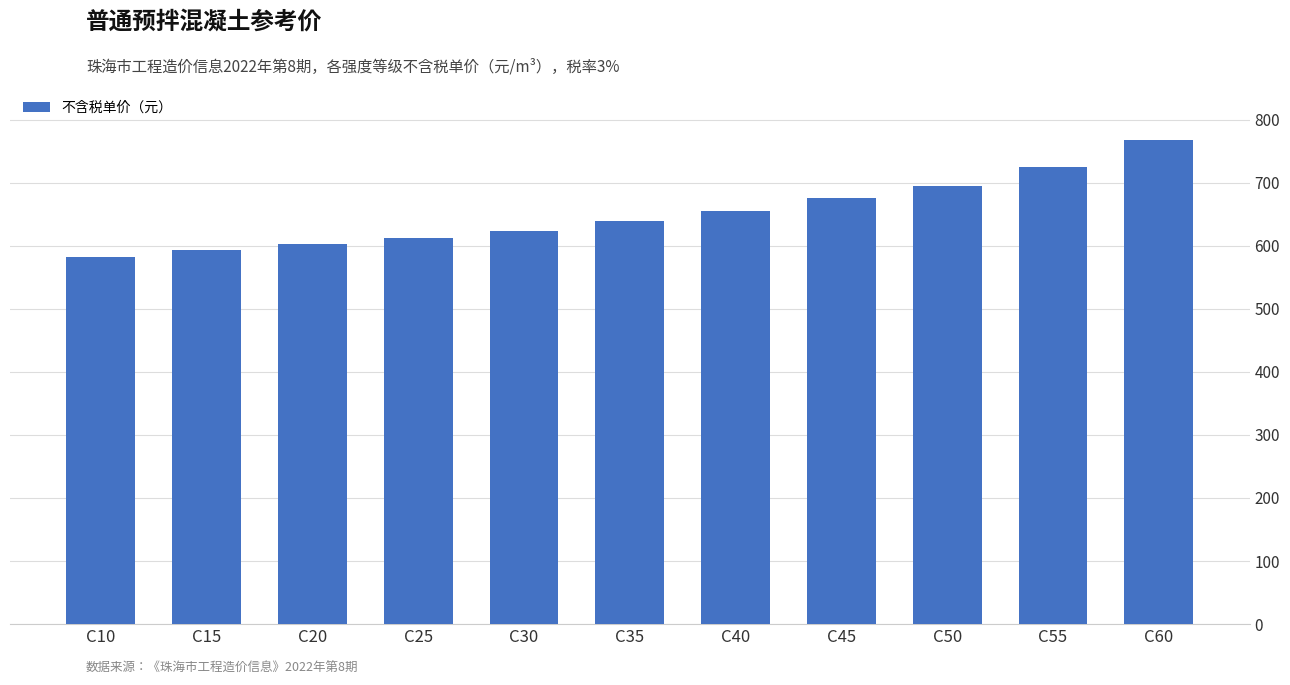

Is it true that the value at C50 is 1248.0?

False